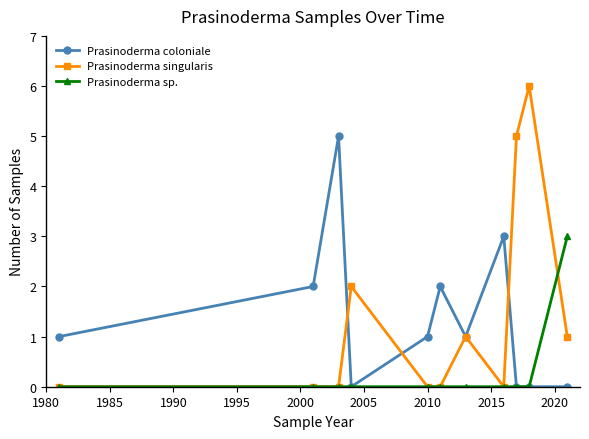

What is the highest value of the Prasinoderma coloniale series?

5